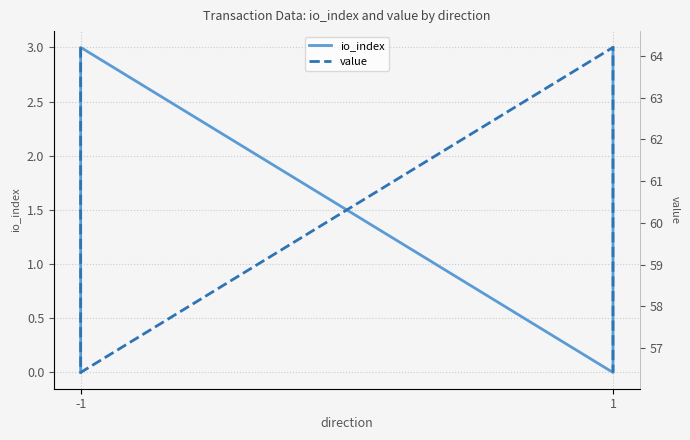

The value series shows 22.8 at 1. True or false?

False